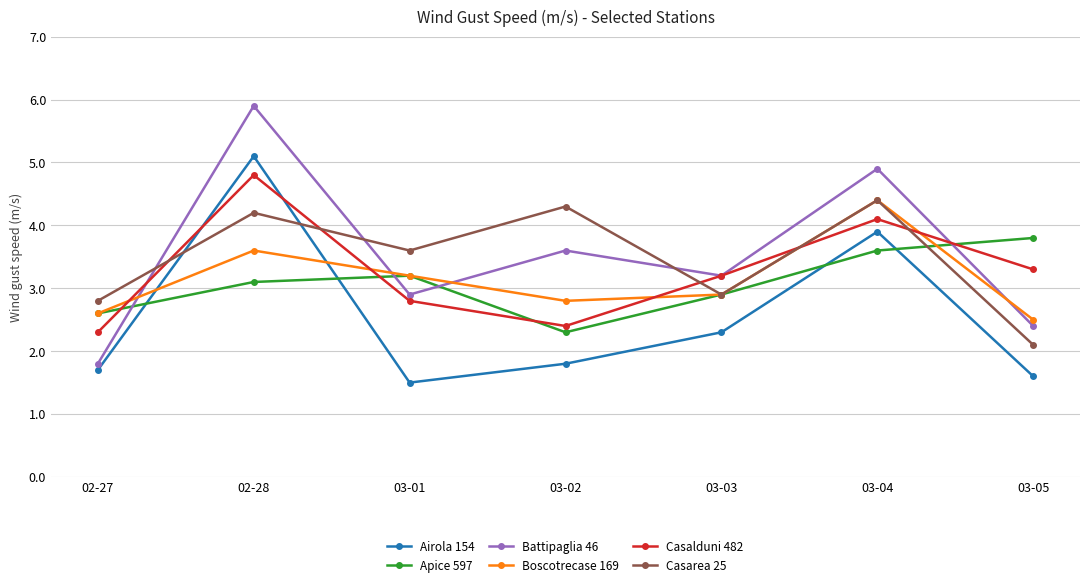

At which category does Battipaglia 46 reach its first local peak?

02-28